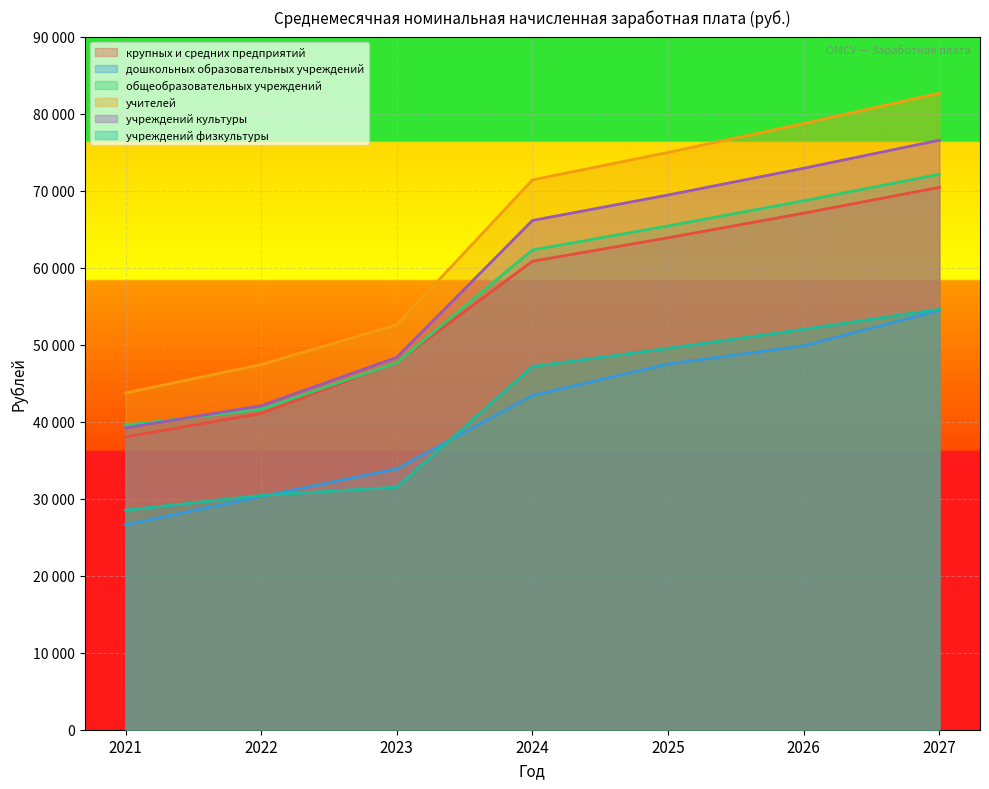

Which series has the largest range (max minus min)?

учителей